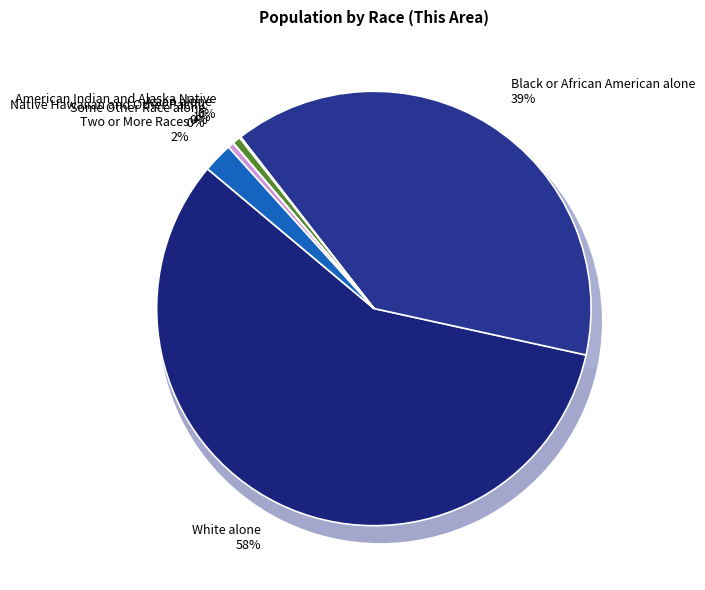

Which category has the biggest portion of the pie?

White alone